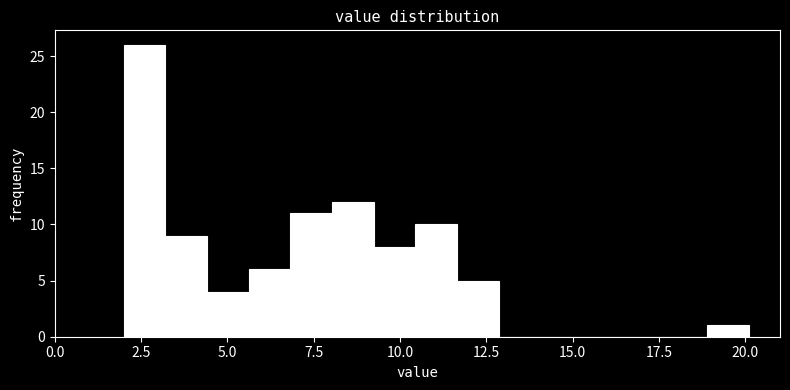

Around what value on the x-axis is the tallest bar? Give the approximate position of its centre, as read against the axis.

2.5